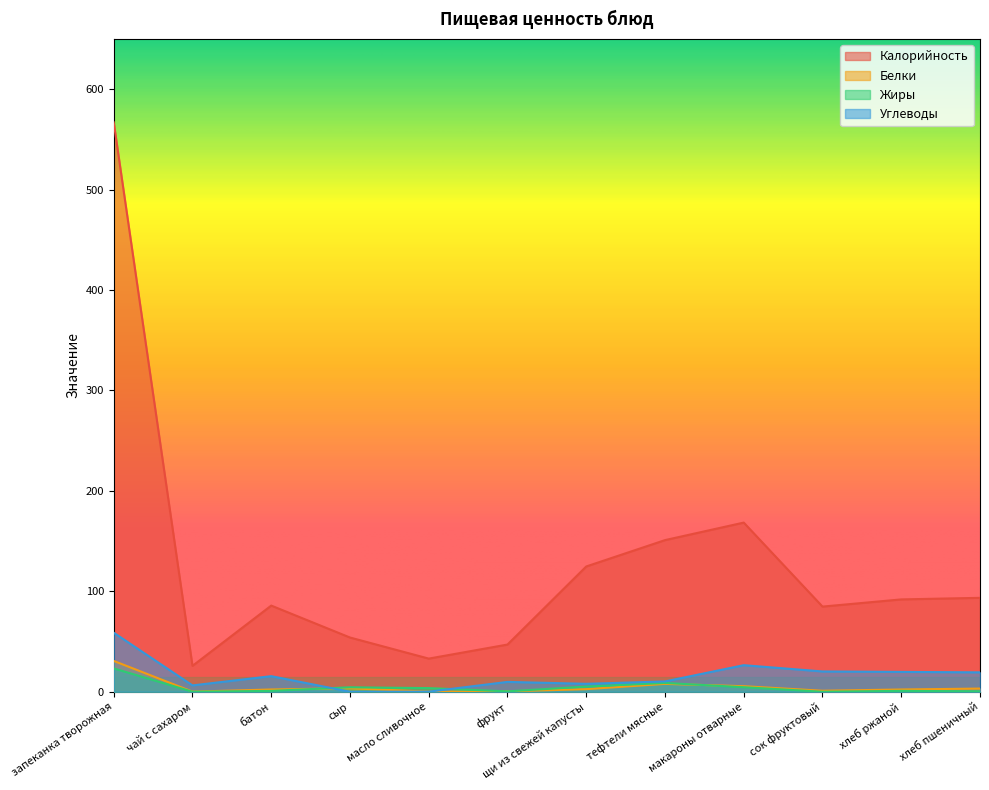

Which label corresponds to the largest value in the chart?

запеканка творожная